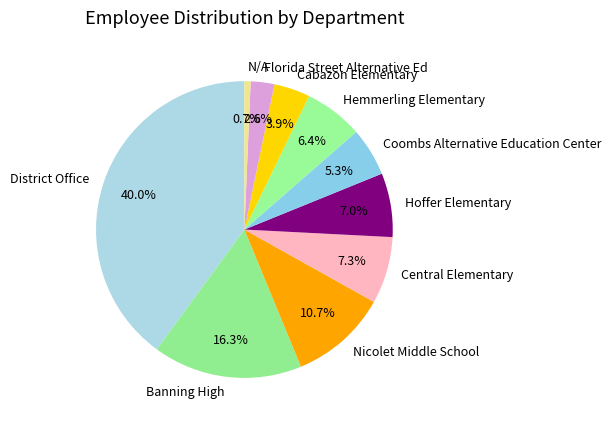

How many slices are in this pie chart?

10